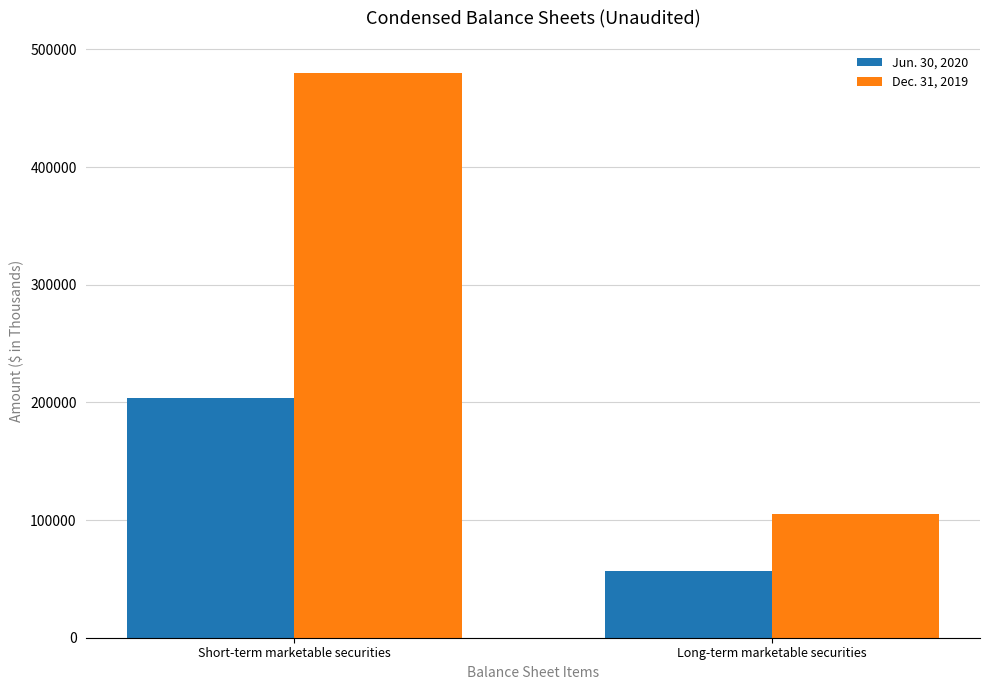

Is it true that Dec. 31, 2019 equals 59500 at Long-term marketable securities?

False